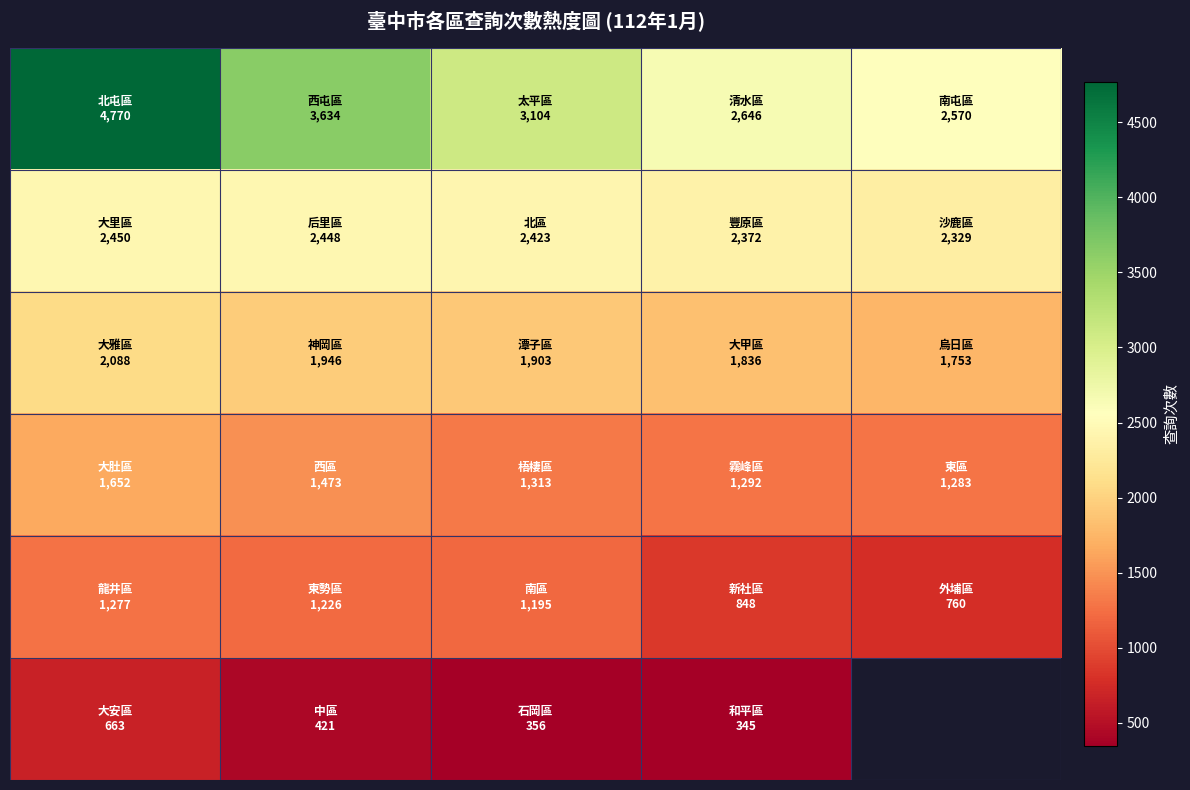

What is the difference between the highest and lowest values at 1?

3213.0